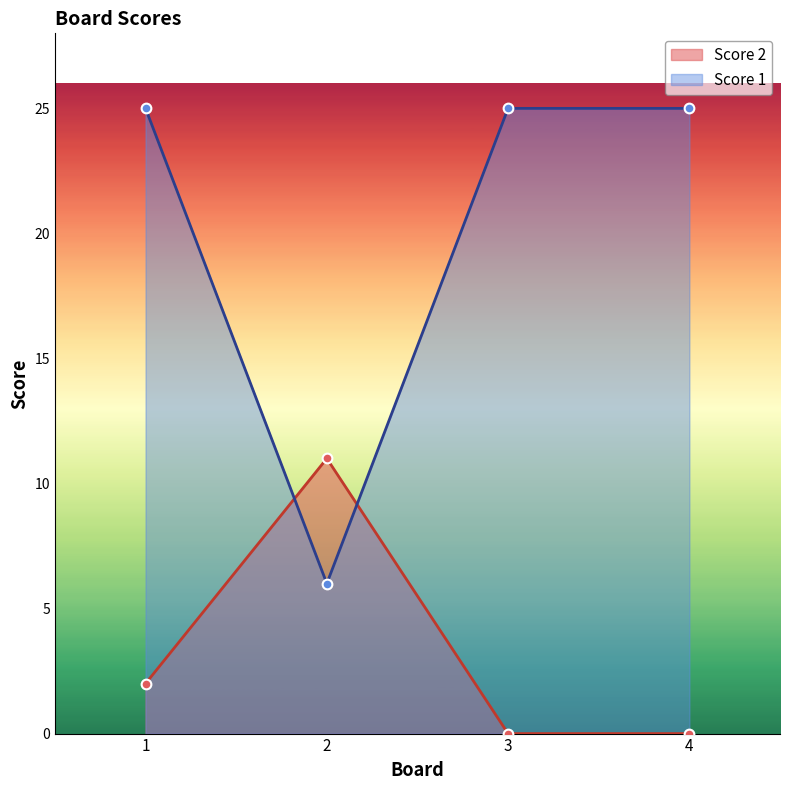

At 2, list the series in order from smallest to largest.

Score 1, Score 2